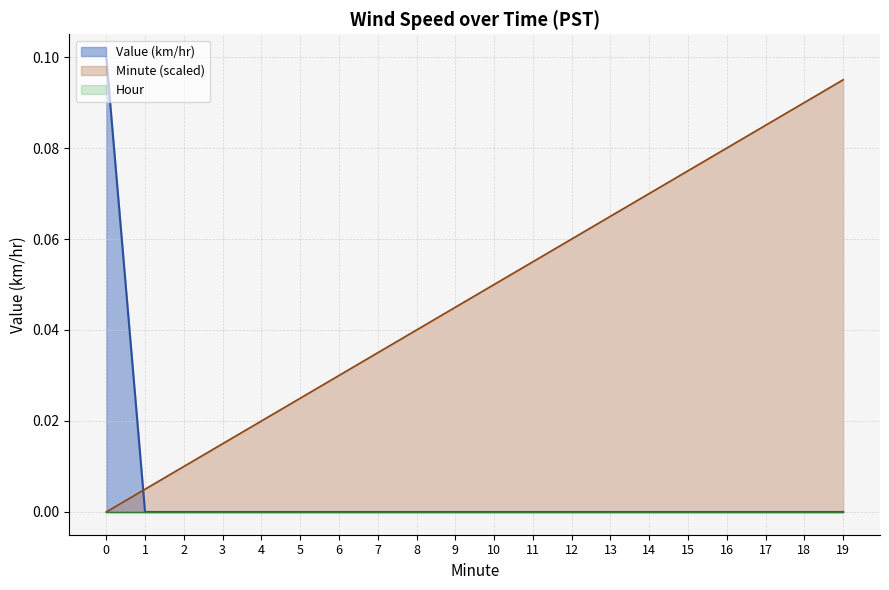

Which category has the highest value in the Minute (scaled) series?

19